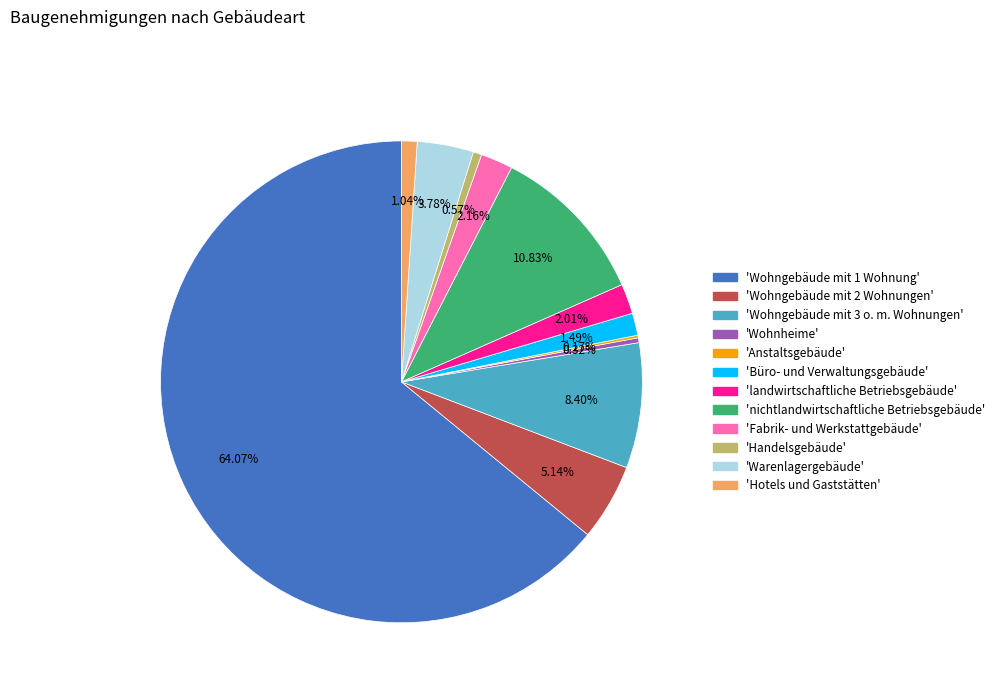

Does any single category account for the majority?

Yes